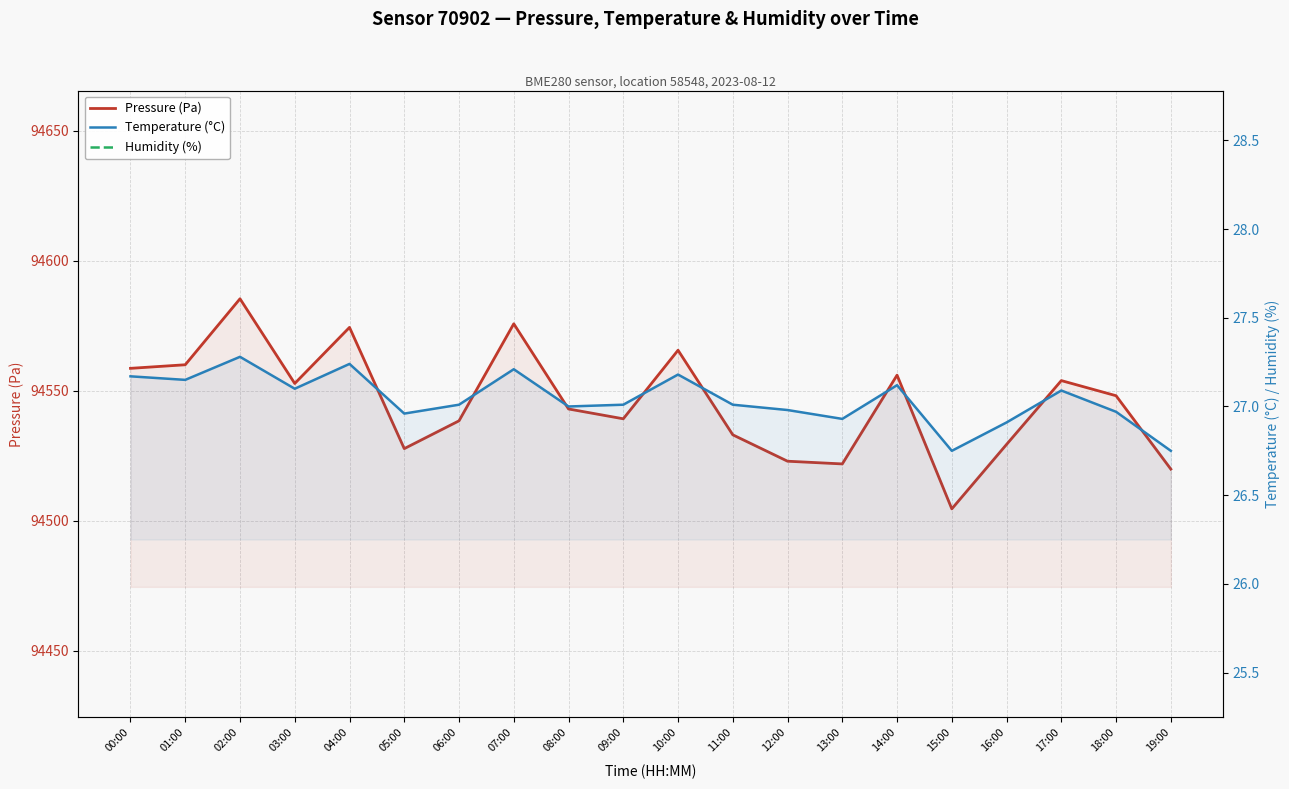

At which category does the chart reach its minimum across all series?

15:00